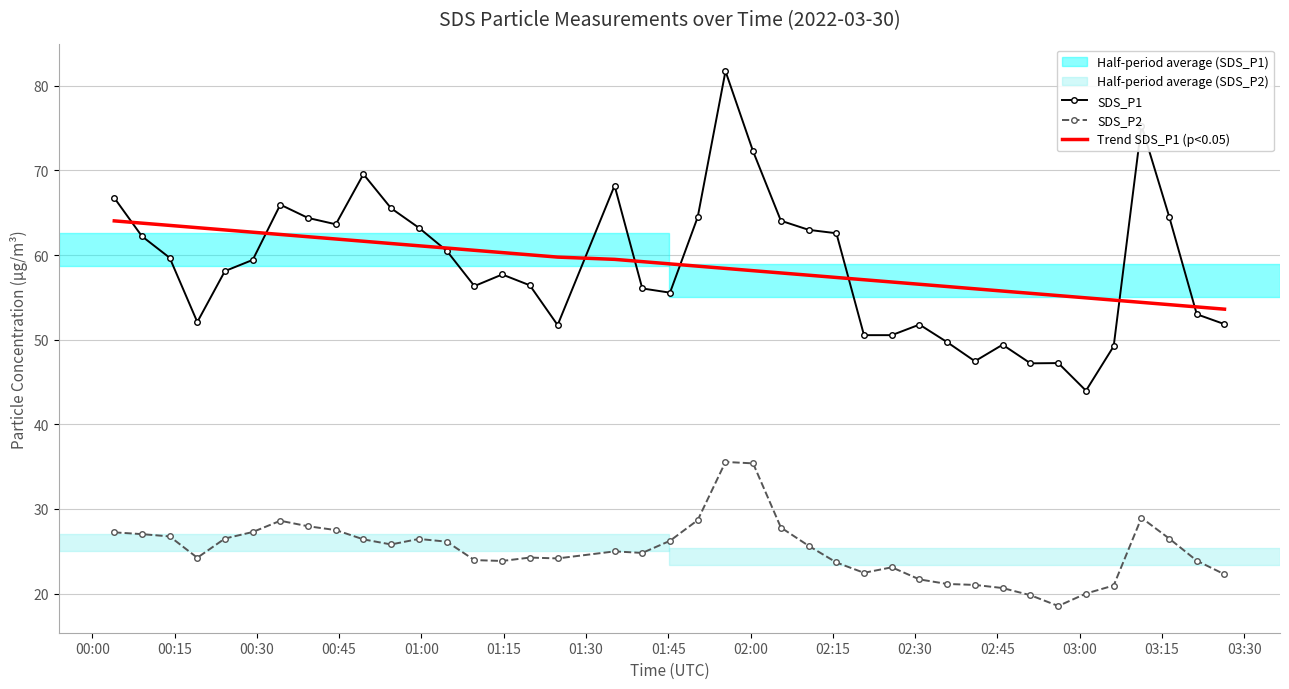

Rank the series by their maximum value, from lowest to highest.

SDS_P2, Trend SDS_P1 (p<0.05), SDS_P1